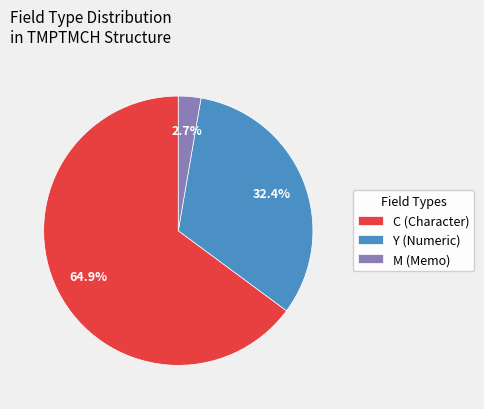

To the nearest percent, what portion does M represent?

3%